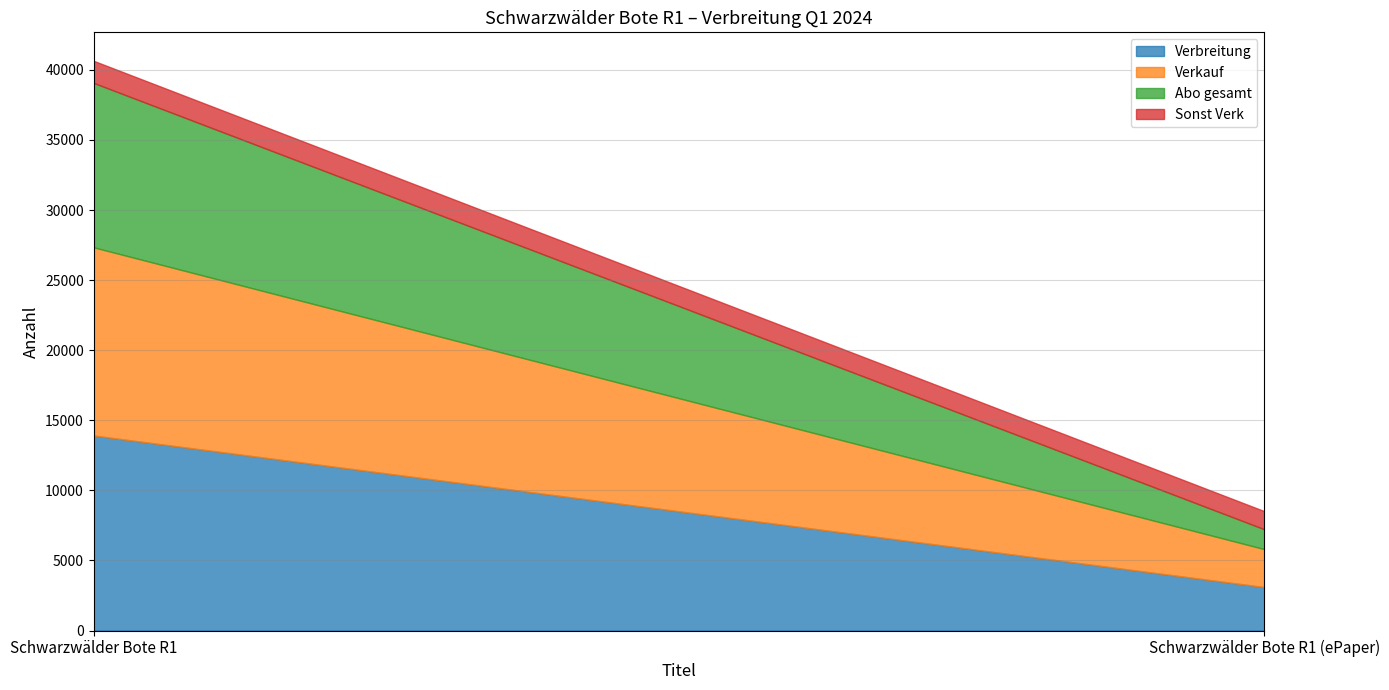

Where is Sonst Verk nearest to the value 1434?

Schwarzwälder Bote R1 (ePaper)